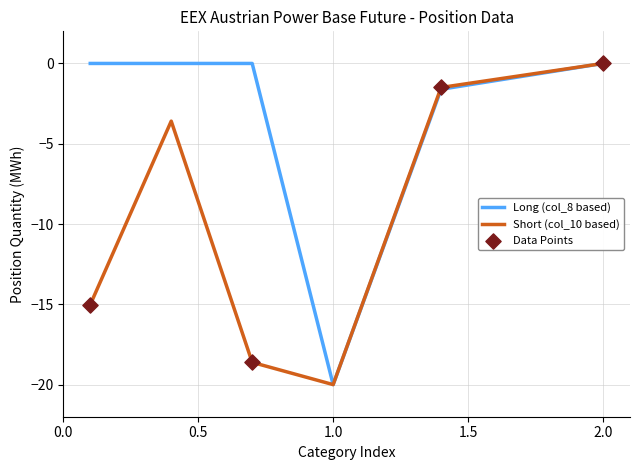

Which series has the largest total across all categories?

Long (col_8 based)